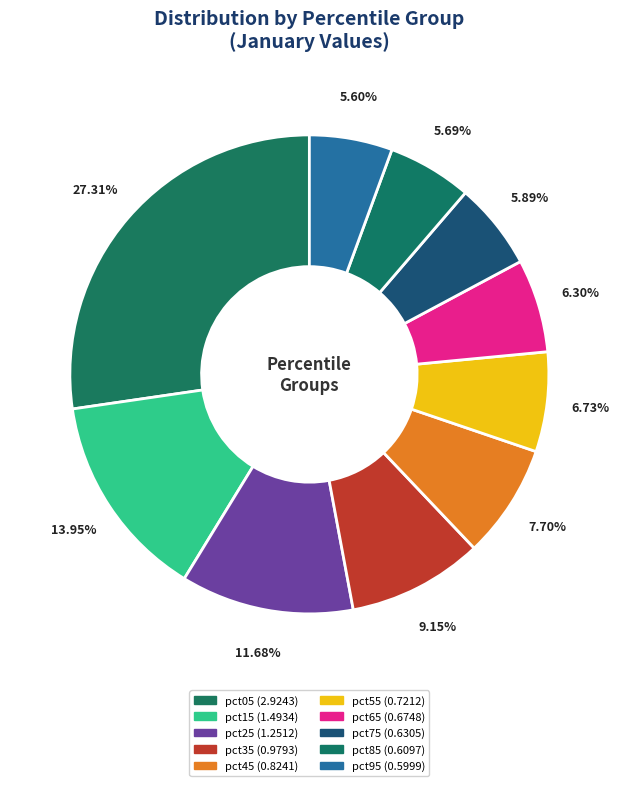

The pct95 slice represents 1% of the pie. True or false?

False